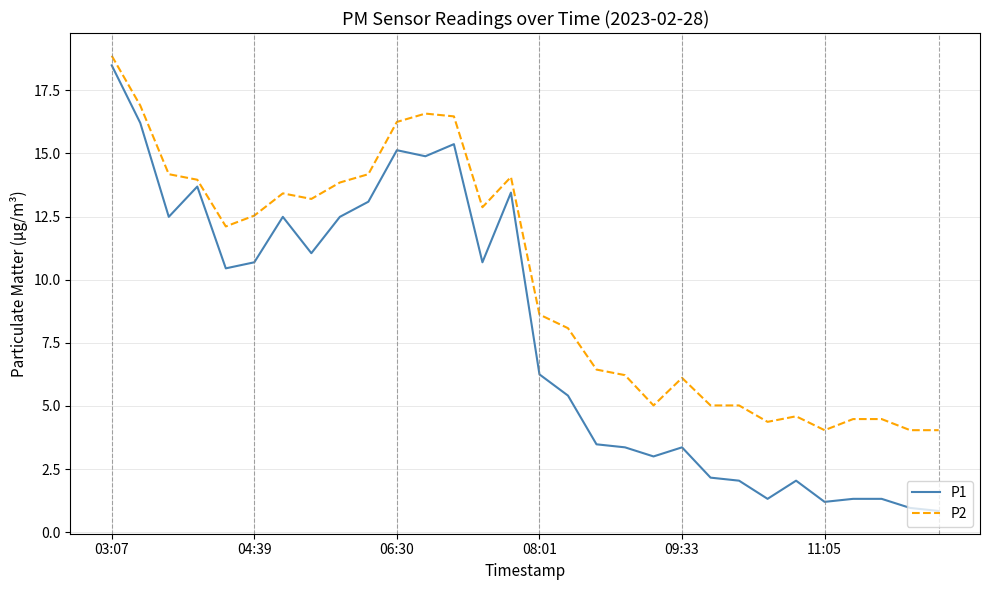

What is the minimum value for P1?

0.8